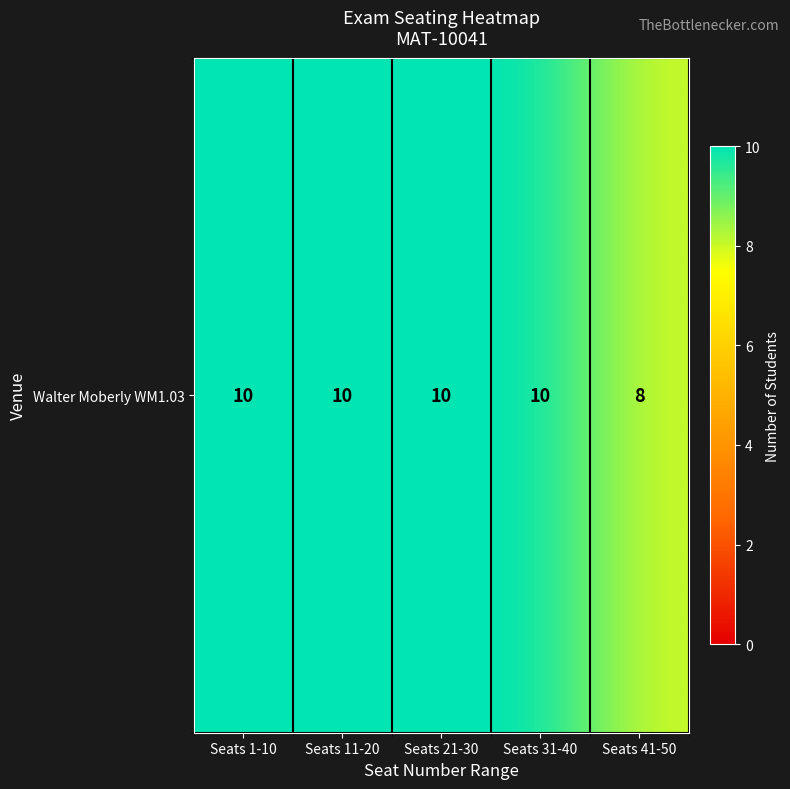

Reading right to left, what are all the values shown in this chart?

Seats 41-50=8	Seats 31-40=10	Seats 21-30=10	Seats 11-20=10	Seats 1-10=10